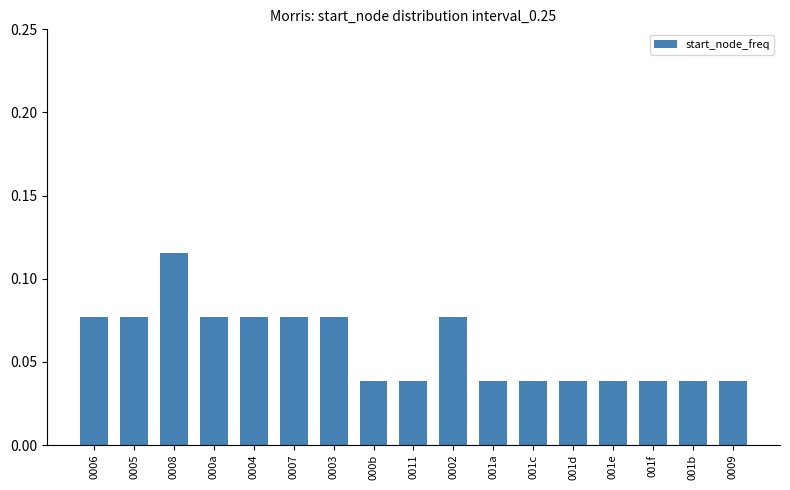

What position from the left is 0008?

3